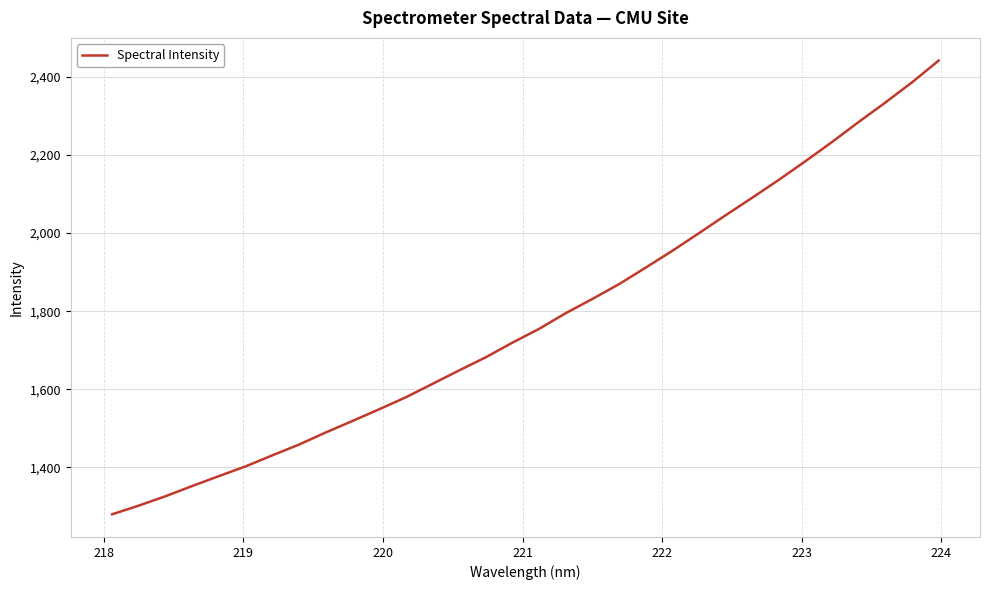

What is the greatest value displayed?

2441.7